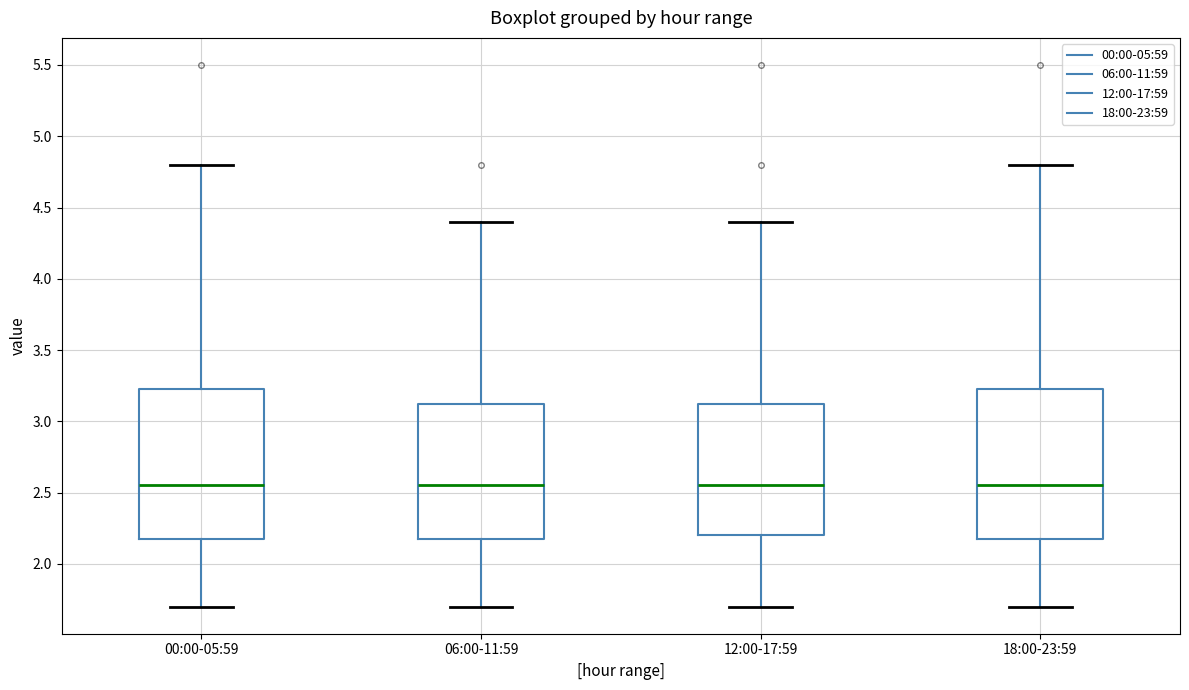

Reading left to right, read every box against the y-axis: the position of its median line, the range the box covers, and the ends of its whiskers. The values are not printed on the chart, so give them approximately, as read against the axis.

00:00-05:59: median 2.55, box 2.20 to 3.25, whiskers 1.70 to 4.80
06:00-11:59: median 2.55, box 2.20 to 3.15, whiskers 1.70 to 4.40
12:00-17:59: median 2.55, box 2.20 to 3.15, whiskers 1.70 to 4.40
18:00-23:59: median 2.55, box 2.20 to 3.25, whiskers 1.70 to 4.80